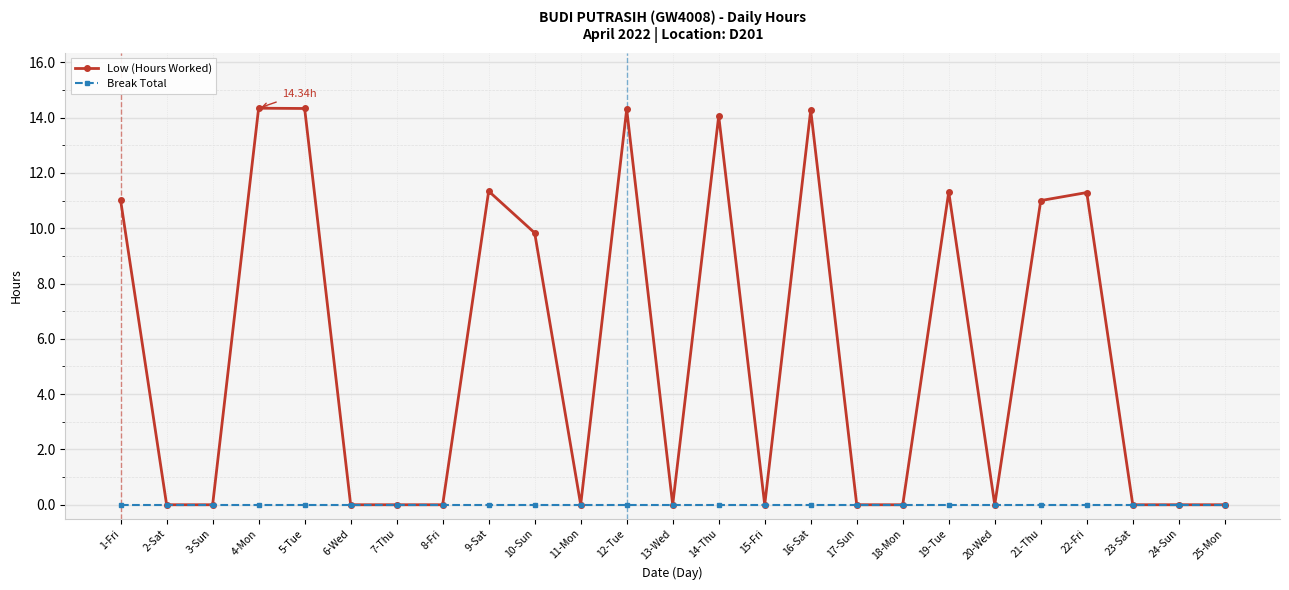

Reading left to right, what are all the values shown in this chart?

Low (Hours Worked): 11.0	0.0	0.0	14.3	14.3	0.0	0.0	0.0	11.3	9.8	0.0	14.3	0.0	14.1	0.0	14.3	0.0	0.0	11.3	0.0	11.0	11.3	0.0	0.0	0.0
Break Total: 0.0	0.0	0.0	0.0	0.0	0.0	0.0	0.0	0.0	0.0	0.0	0.0	0.0	0.0	0.0	0.0	0.0	0.0	0.0	0.0	0.0	0.0	0.0	0.0	0.0